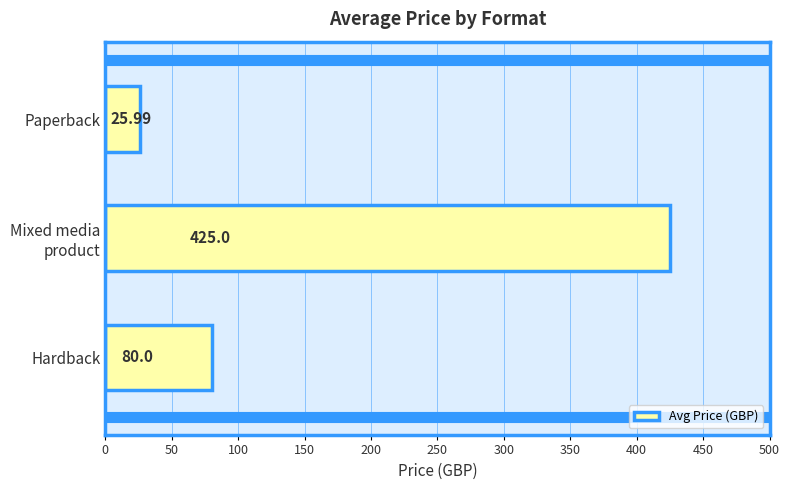

At which category does the chart reach its minimum across all series?

Paperback